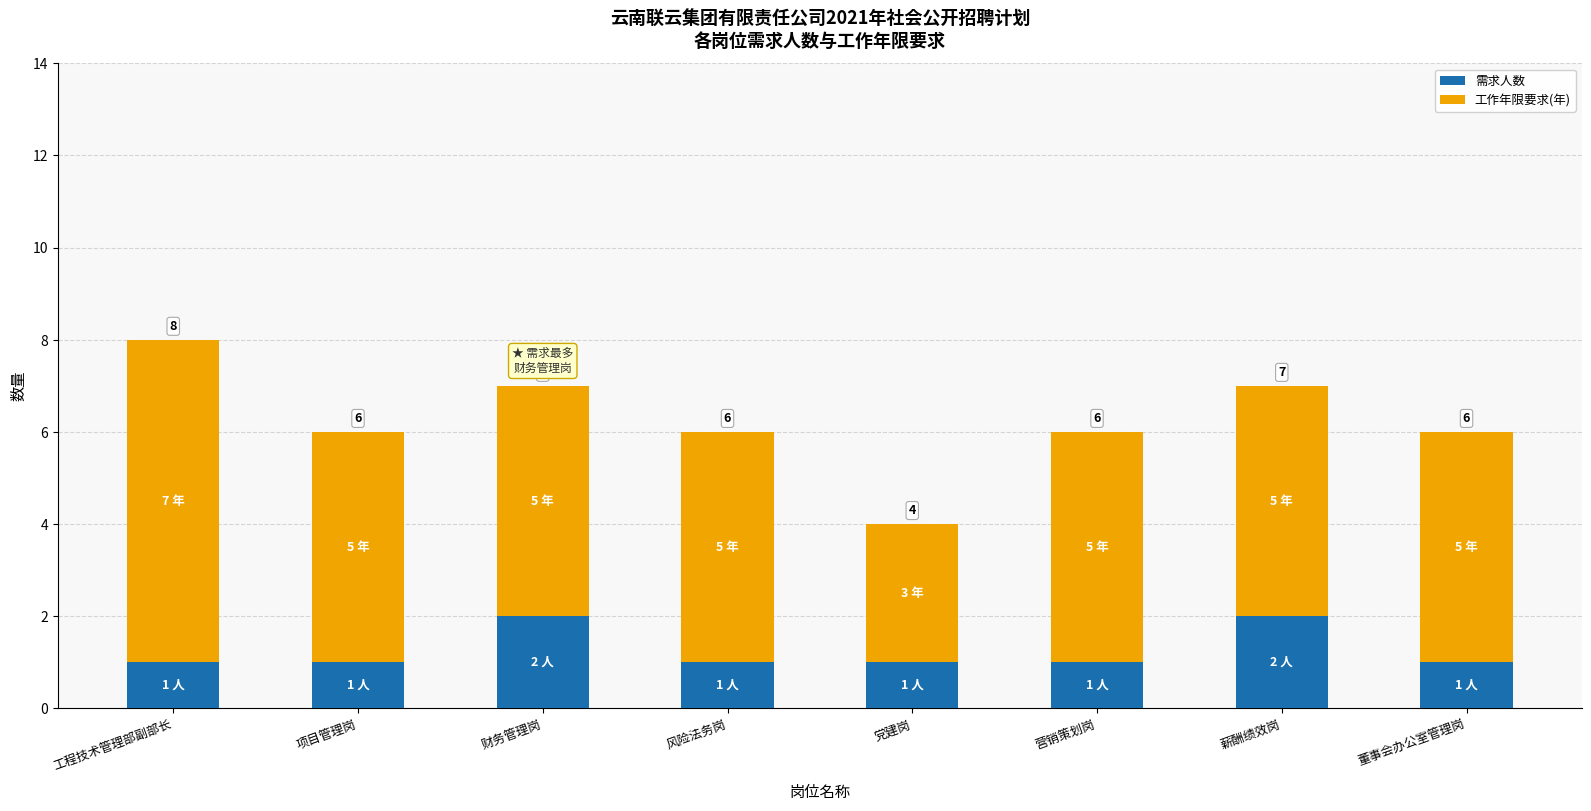

What are all the series names shown in the legend?

需求人数, 工作年限要求(年)